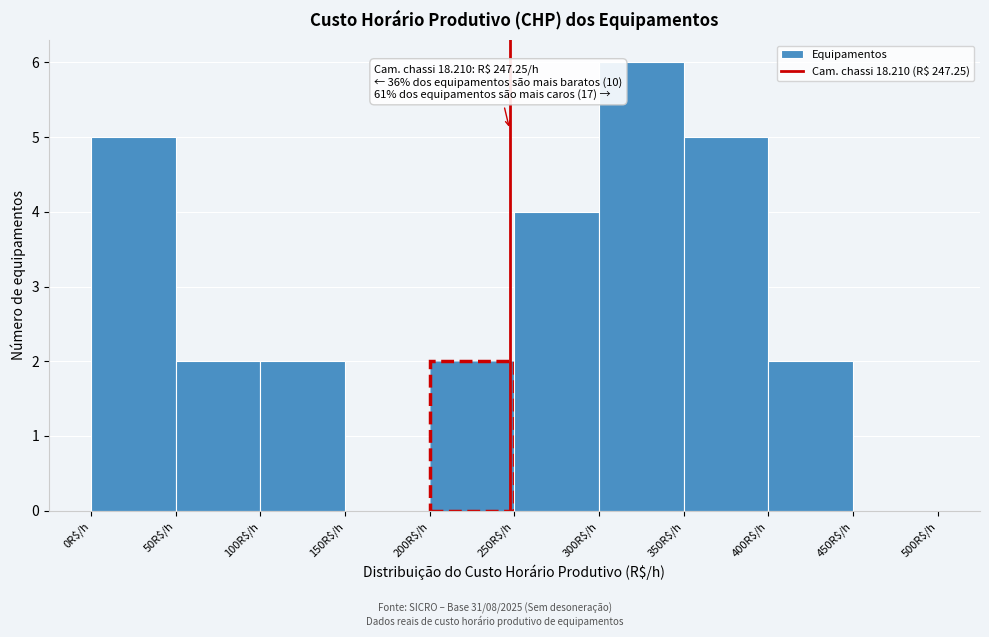

Over which range of the x-axis is the bar tallest?

300 to 350